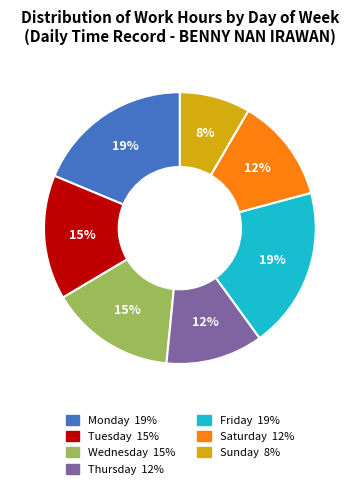

Is there a majority slice in this chart?

No